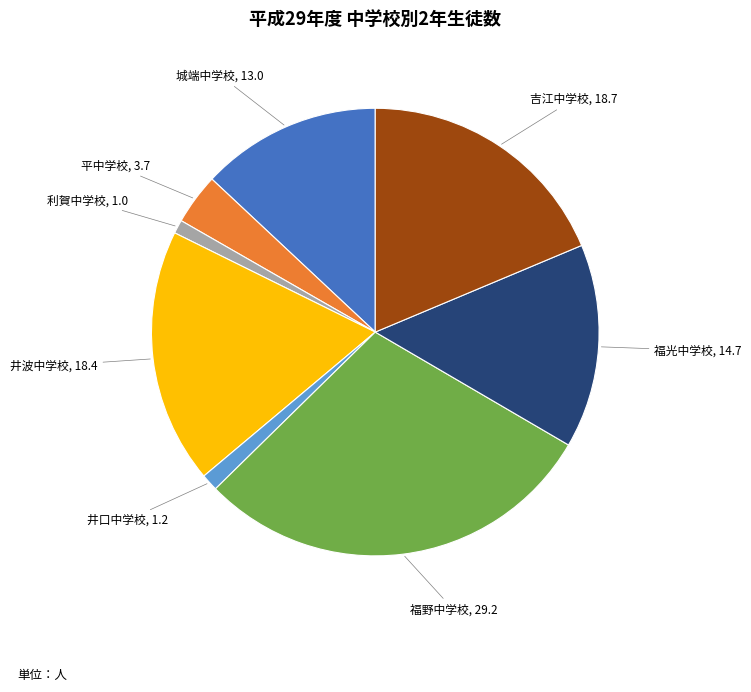

Do 吉江中学校 and 城端中学校 together represent more than half of the pie?

No